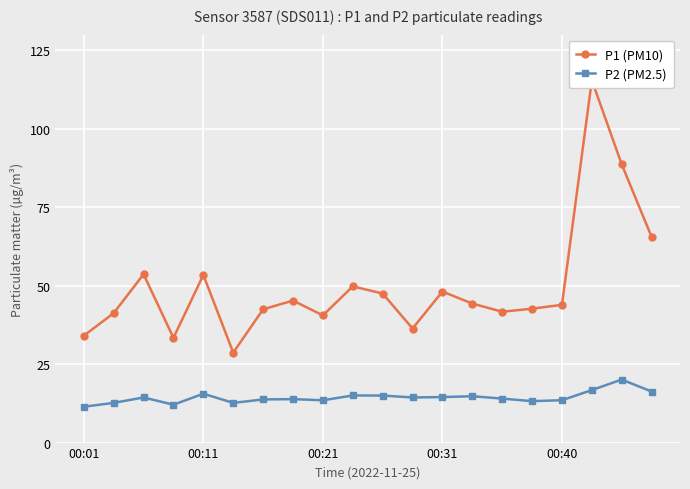

How many values in the P2 (PM2.5) series exceed 14?

11